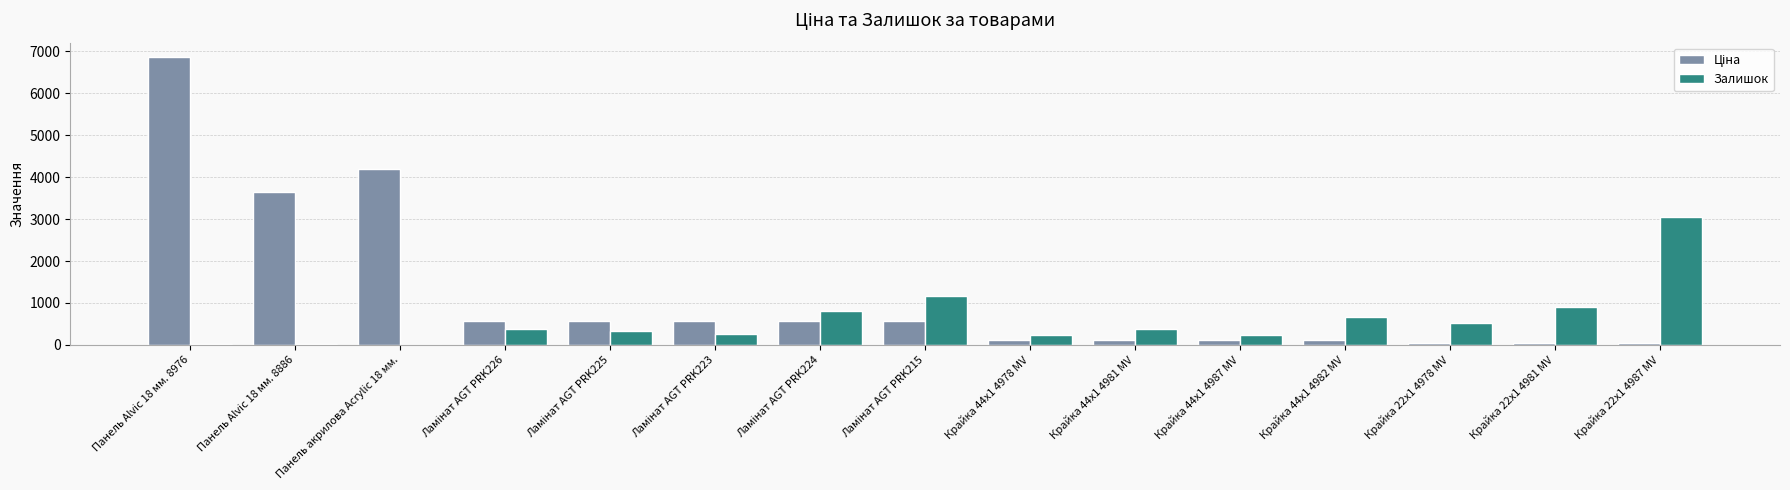

At which label does Залишок reach its peak?

Крайка 22x1 4987 MV